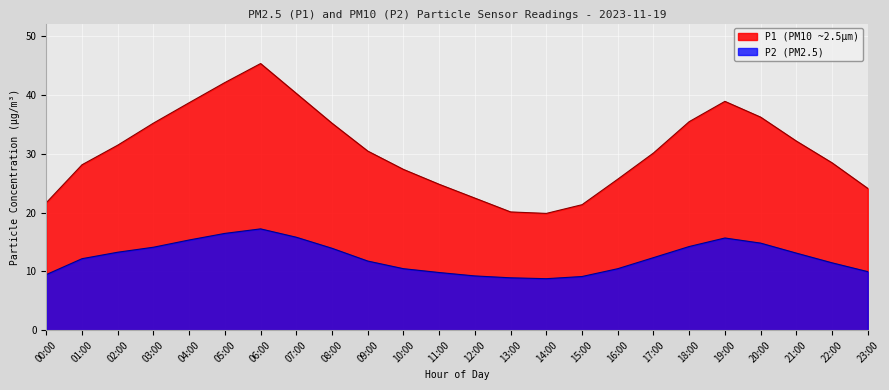

Reading right to left, transcribe all the data shown in this chart.

P1: 23:00=24.1	22:00=28.4	21:00=32.1	20:00=36.2	19:00=38.9	18:00=35.5	17:00=30.1	16:00=25.7	15:00=21.3	14:00=19.9	13:00=20.1	12:00=22.4	11:00=24.8	10:00=27.3	09:00=30.4	08:00=35.2	07:00=40.2	06:00=45.3	05:00=42.1	04:00=38.7	03:00=35.2	02:00=31.4	01:00=28.1	00:00=21.7
P2: 23:00=9.9	22:00=11.4	21:00=13.1	20:00=14.8	19:00=15.7	18:00=14.2	17:00=12.3	16:00=10.4	15:00=9.1	14:00=8.8	13:00=8.9	12:00=9.2	11:00=9.8	10:00=10.4	09:00=11.8	08:00=13.9	07:00=15.8	06:00=17.2	05:00=16.4	04:00=15.3	03:00=14.1	02:00=13.2	01:00=12.2	00:00=9.4